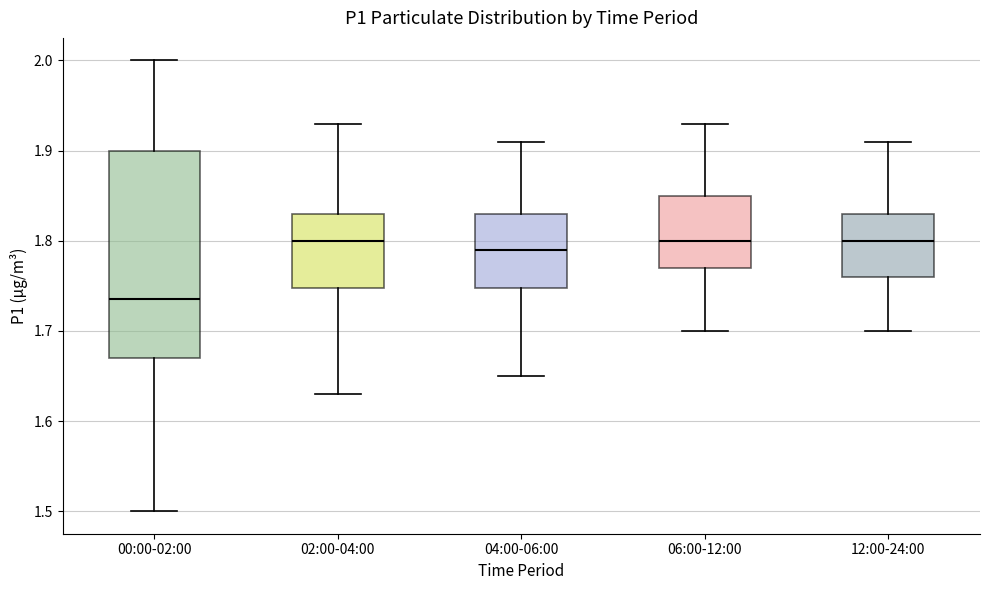

Where does the upper whisker of the box for 02:00-04:00 end on the y-axis? The values are not printed on the chart, so give them approximately, as read against the axis.

1.93